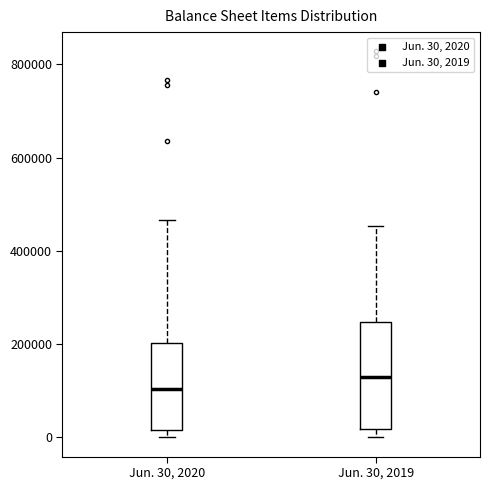

Where is the lower edge of the box for Jun. 30, 2019 on the y-axis? The values are not printed on the chart, so give them approximately, as read against the axis.

20000